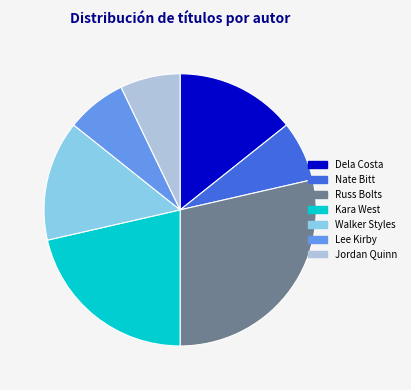

Does any single category account for the majority?

No